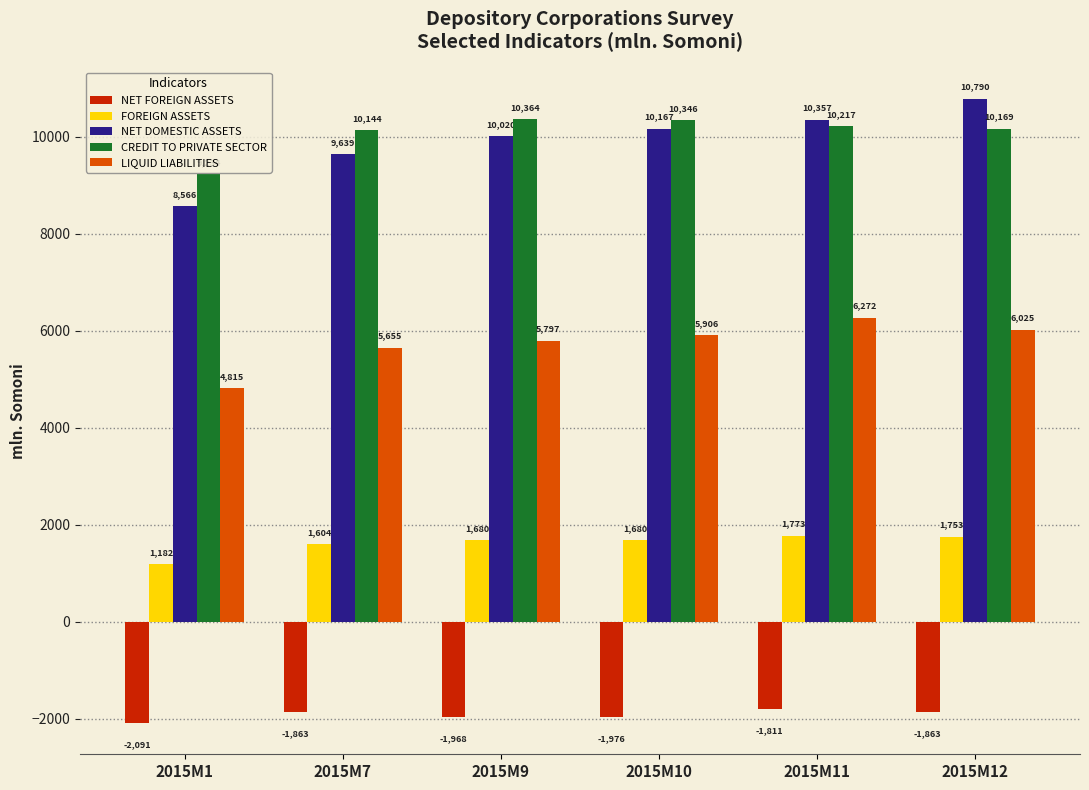

How many groups of bars are there?

6